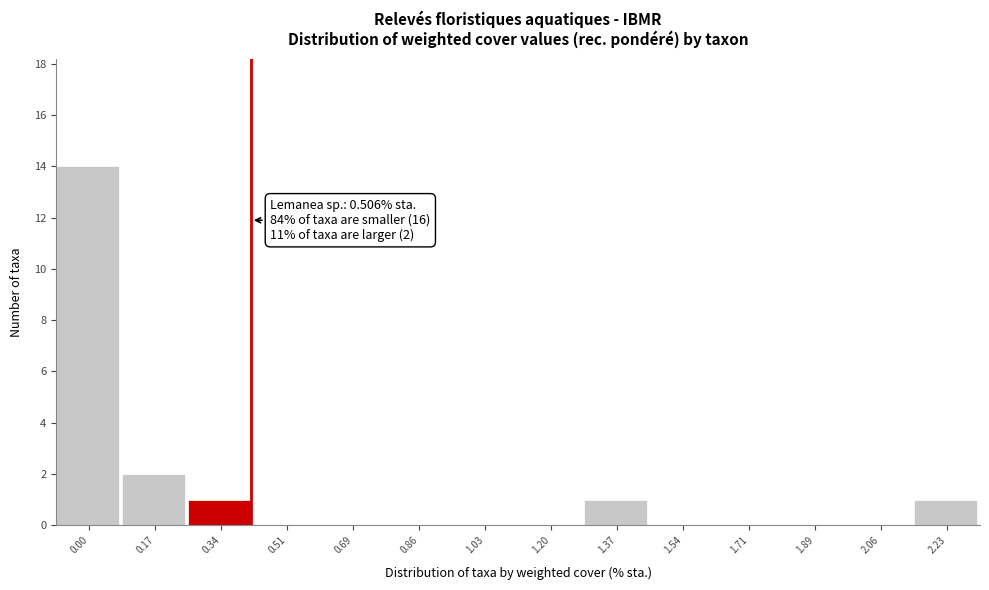

Reading left to right, what are all the values shown in this chart?

0.00=14	0.17=2	0.34=1	0.51=0	0.69=0	0.86=0	1.03=0	1.20=0	1.37=1	1.54=0	1.71=0	1.89=0	2.06=0	2.23=1